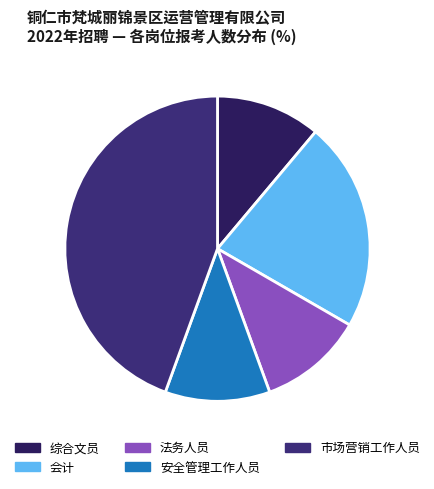

Count the number of slices in the pie.

5